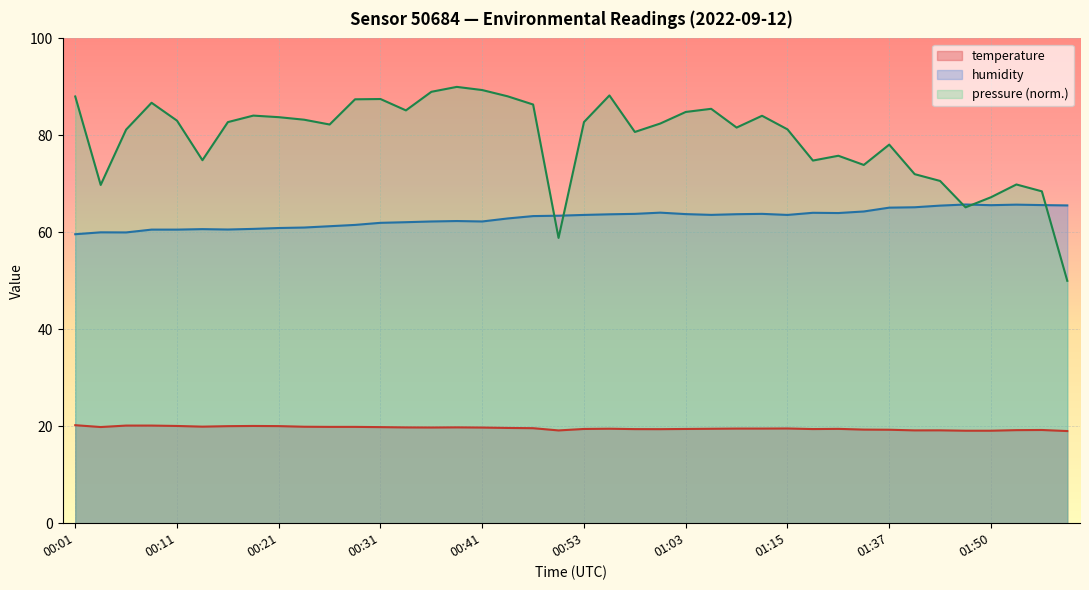

True or false: temperature and humidity intersect in this chart.

False